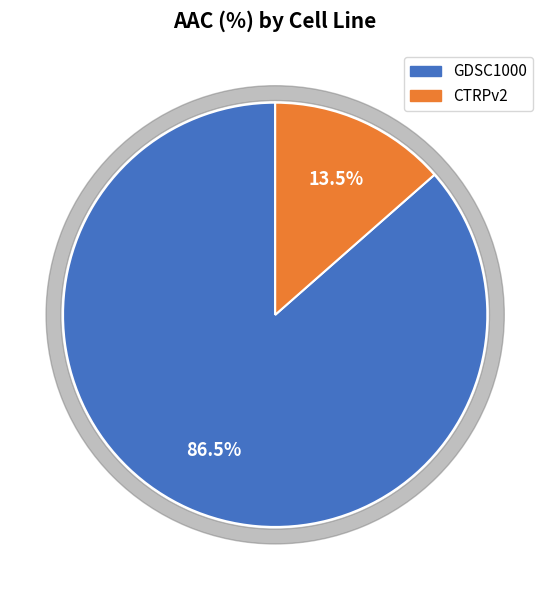

Is it true that CTRPv2 is 27% of the pie?

False